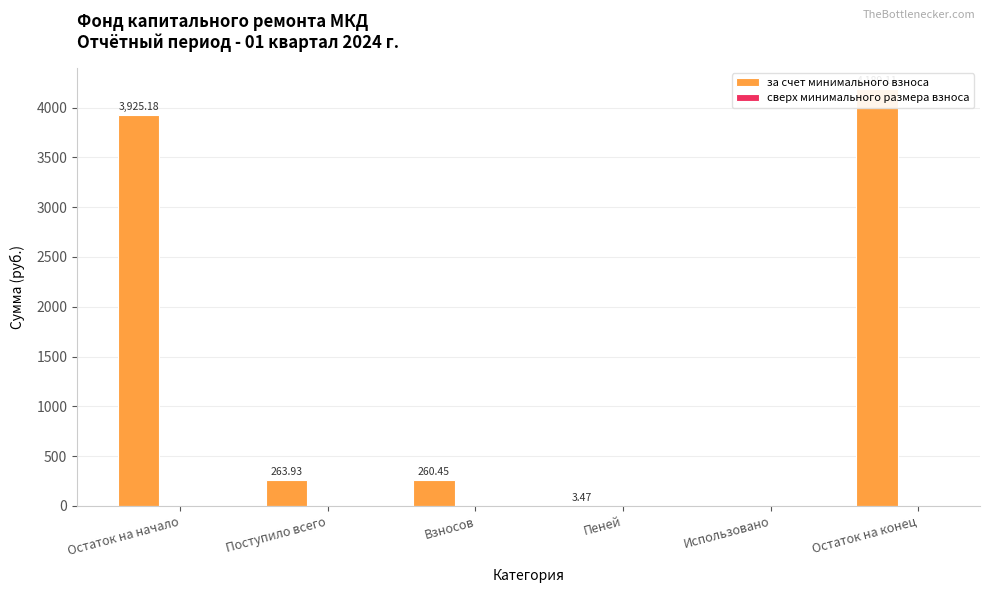

What is the average value of the за счет минимального взноса series?

1440.4